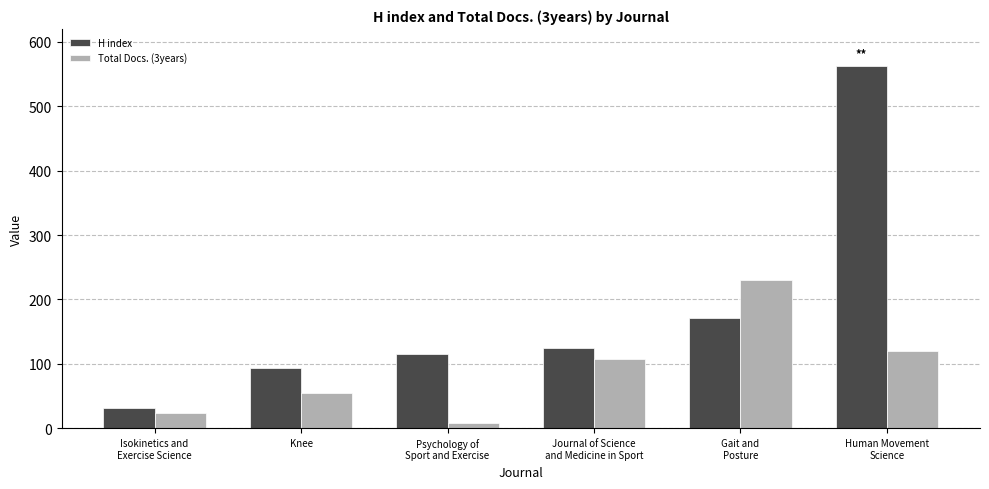

What is the label of the 6th bar from the right?

Isokinetics and
Exercise Science